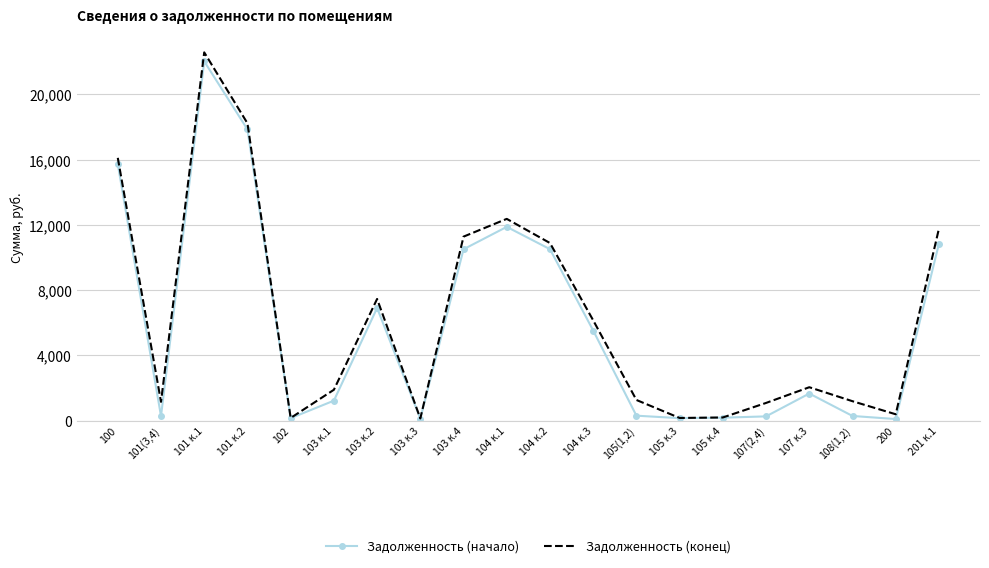

At which label does Задолженность (конец) reach its peak?

101 к.1